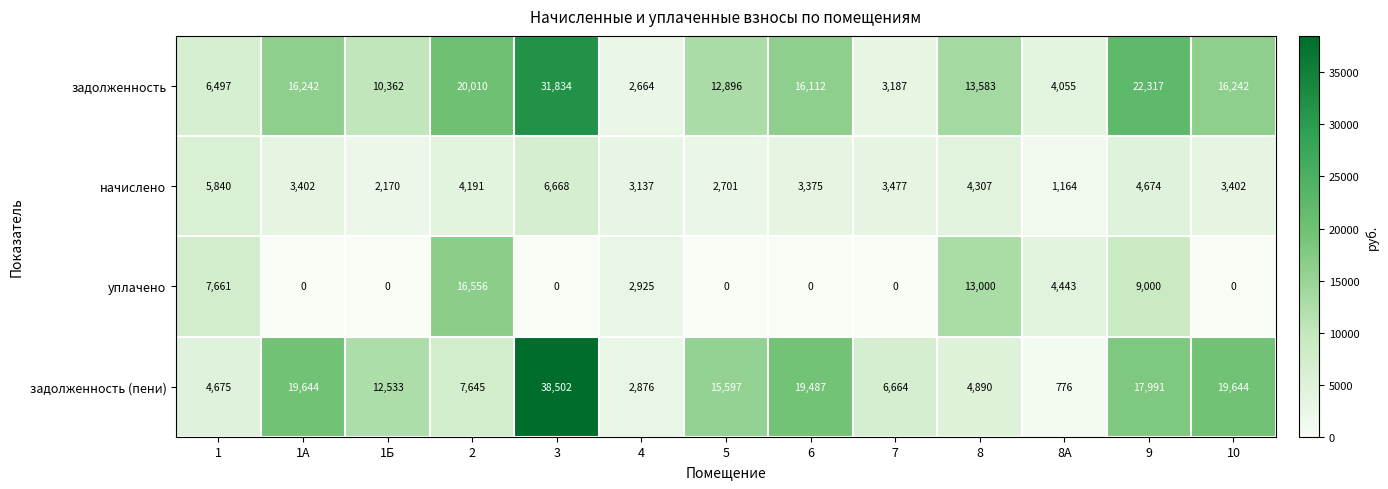

Where does the задолженность series first go above 13583?

1А